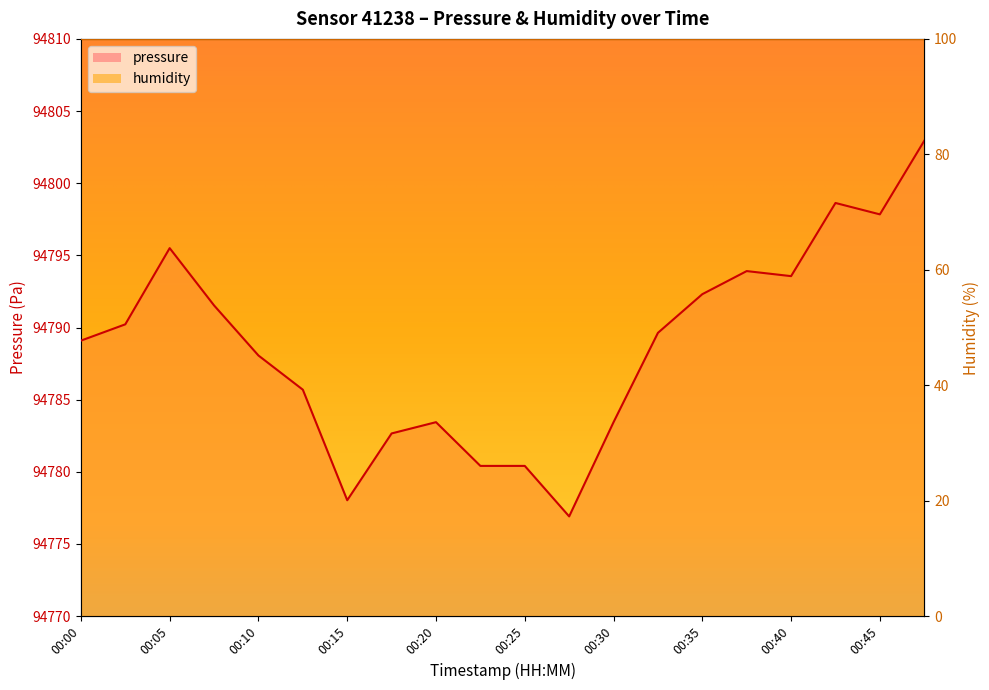

The value at 00:27 is 94776.9. True or false?

True